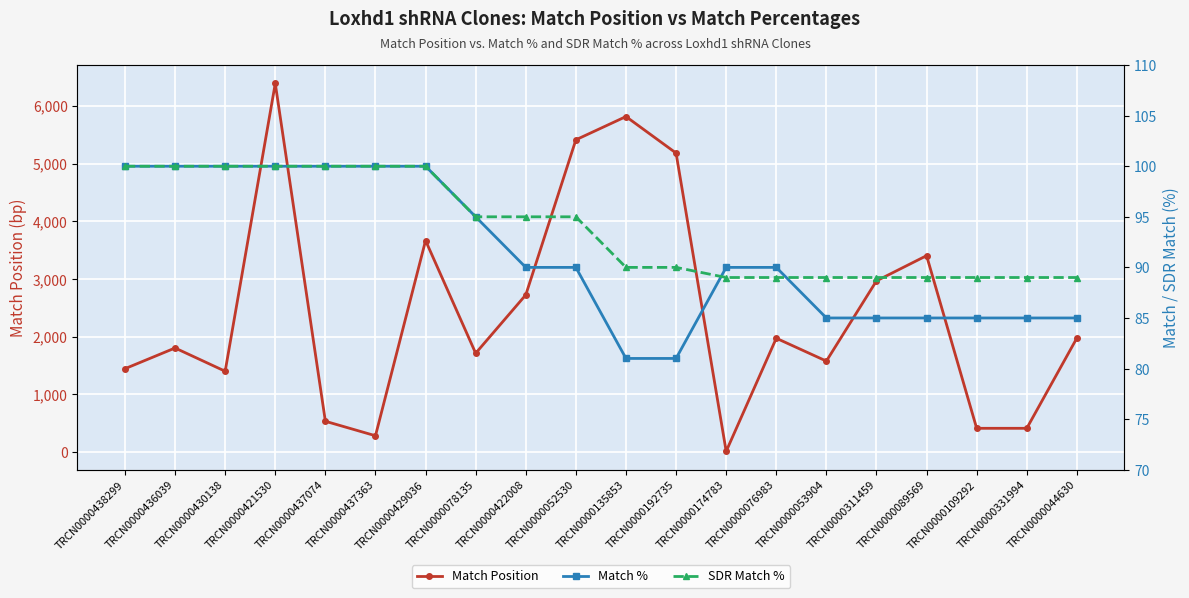

True or false: SDR Match % has more than 1 interior local peaks.

False